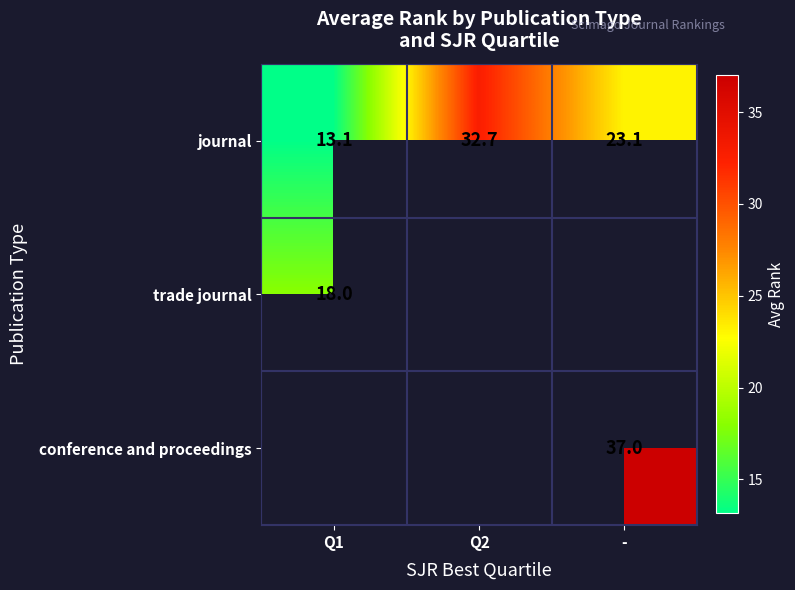

At which label is journal closest to 22?

-